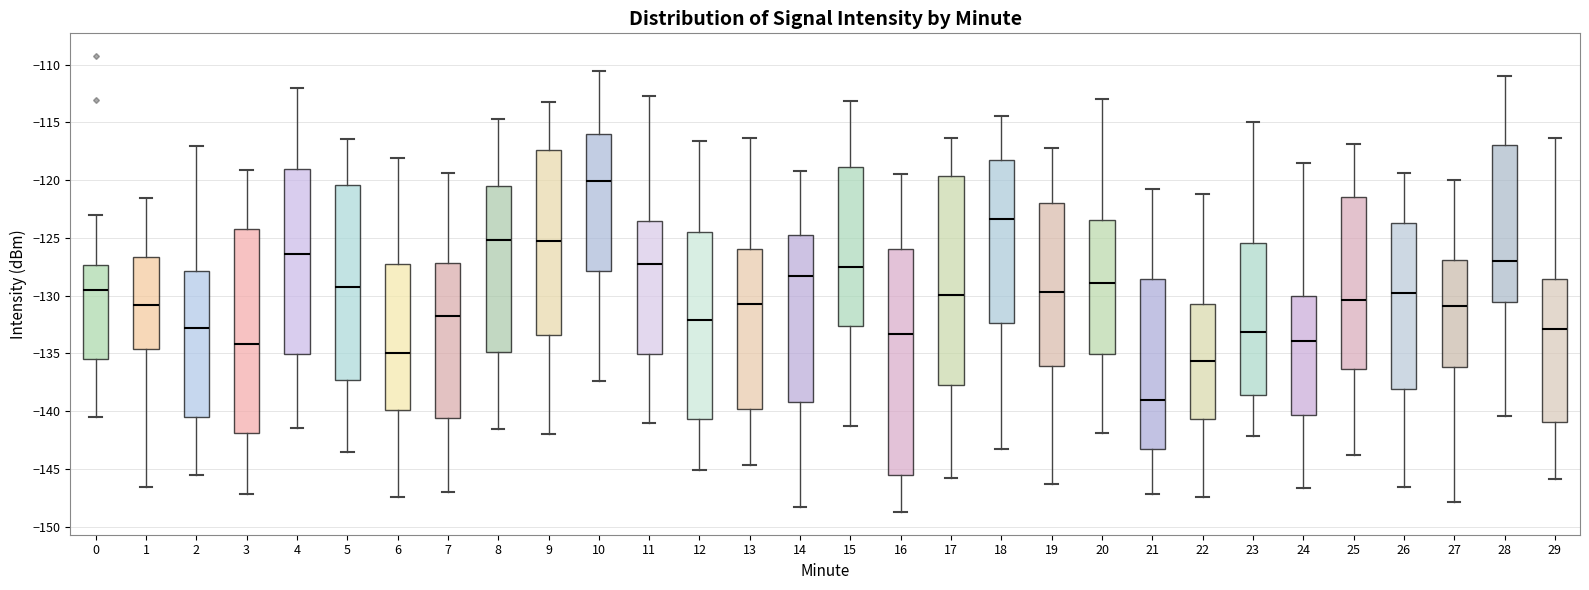

Reading left to right, read every box against the y-axis: the position of its median line, the range the box covers, and the ends of its whiskers. The values are not printed on the chart, so give them approximately, as read against the axis.

0: median -129.5, box -135.5 to -127.5, whiskers -140.5 to -123.0
1: median -131.0, box -134.5 to -126.5, whiskers -146.5 to -121.5
2: median -133.0, box -140.5 to -128.0, whiskers -145.5 to -117.0
3: median -134.0, box -142.0 to -124.0, whiskers -147.0 to -119.0
4: median -126.5, box -135.0 to -119.0, whiskers -141.5 to -112.0
5: median -129.5, box -137.5 to -120.5, whiskers -143.5 to -116.5
6: median -135.0, box -140.0 to -127.0, whiskers -147.5 to -118.0
7: median -132.0, box -140.5 to -127.0, whiskers -147.0 to -119.5
8: median -125.0, box -135.0 to -120.5, whiskers -141.5 to -114.5
9: median -125.5, box -133.5 to -117.5, whiskers -142.0 to -113.5
10: median -120.0, box -128.0 to -116.0, whiskers -137.5 to -110.5
11: median -127.0, box -135.0 to -123.5, whiskers -141.0 to -112.5
12: median -132.0, box -140.5 to -124.5, whiskers -145.0 to -116.5
13: median -131.0, box -140.0 to -126.0, whiskers -144.5 to -116.5
14: median -128.5, box -139.0 to -125.0, whiskers -148.5 to -119.5
15: median -127.5, box -132.5 to -119.0, whiskers -141.5 to -113.0
16: median -133.5, box -145.5 to -126.0, whiskers -148.5 to -119.5
17: median -130.0, box -137.5 to -119.5, whiskers -146.0 to -116.5
18: median -123.5, box -132.5 to -118.5, whiskers -143.5 to -114.5
19: median -129.5, box -136.0 to -122.0, whiskers -146.5 to -117.0
20: median -129.0, box -135.0 to -123.5, whiskers -142.0 to -113.0
21: median -139.0, box -143.5 to -128.5, whiskers -147.0 to -121.0
22: median -135.5, box -140.5 to -130.5, whiskers -147.5 to -121.0
23: median -133.0, box -138.5 to -125.5, whiskers -142.0 to -115.0
24: median -134.0, box -140.5 to -130.0, whiskers -146.5 to -118.5
25: median -130.5, box -136.5 to -121.5, whiskers -144.0 to -117.0
26: median -129.5, box -138.0 to -123.5, whiskers -146.5 to -119.5
27: median -131.0, box -136.0 to -127.0, whiskers -148.0 to -120.0
28: median -127.0, box -130.5 to -117.0, whiskers -140.5 to -111.0
29: median -133.0, box -141.0 to -128.5, whiskers -146.0 to -116.5